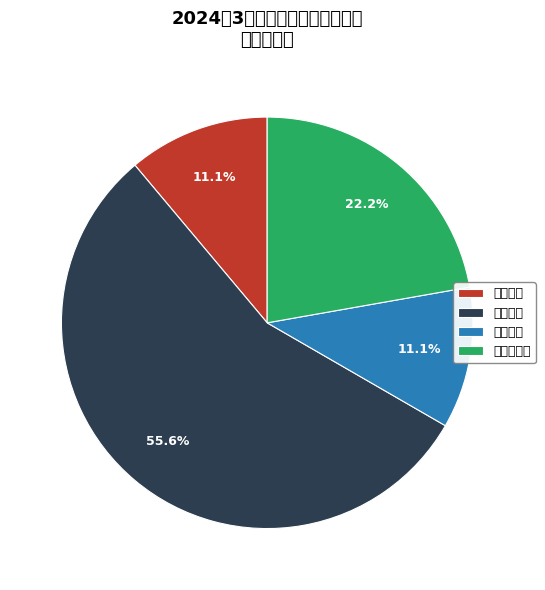

How many segments does this pie chart have?

4